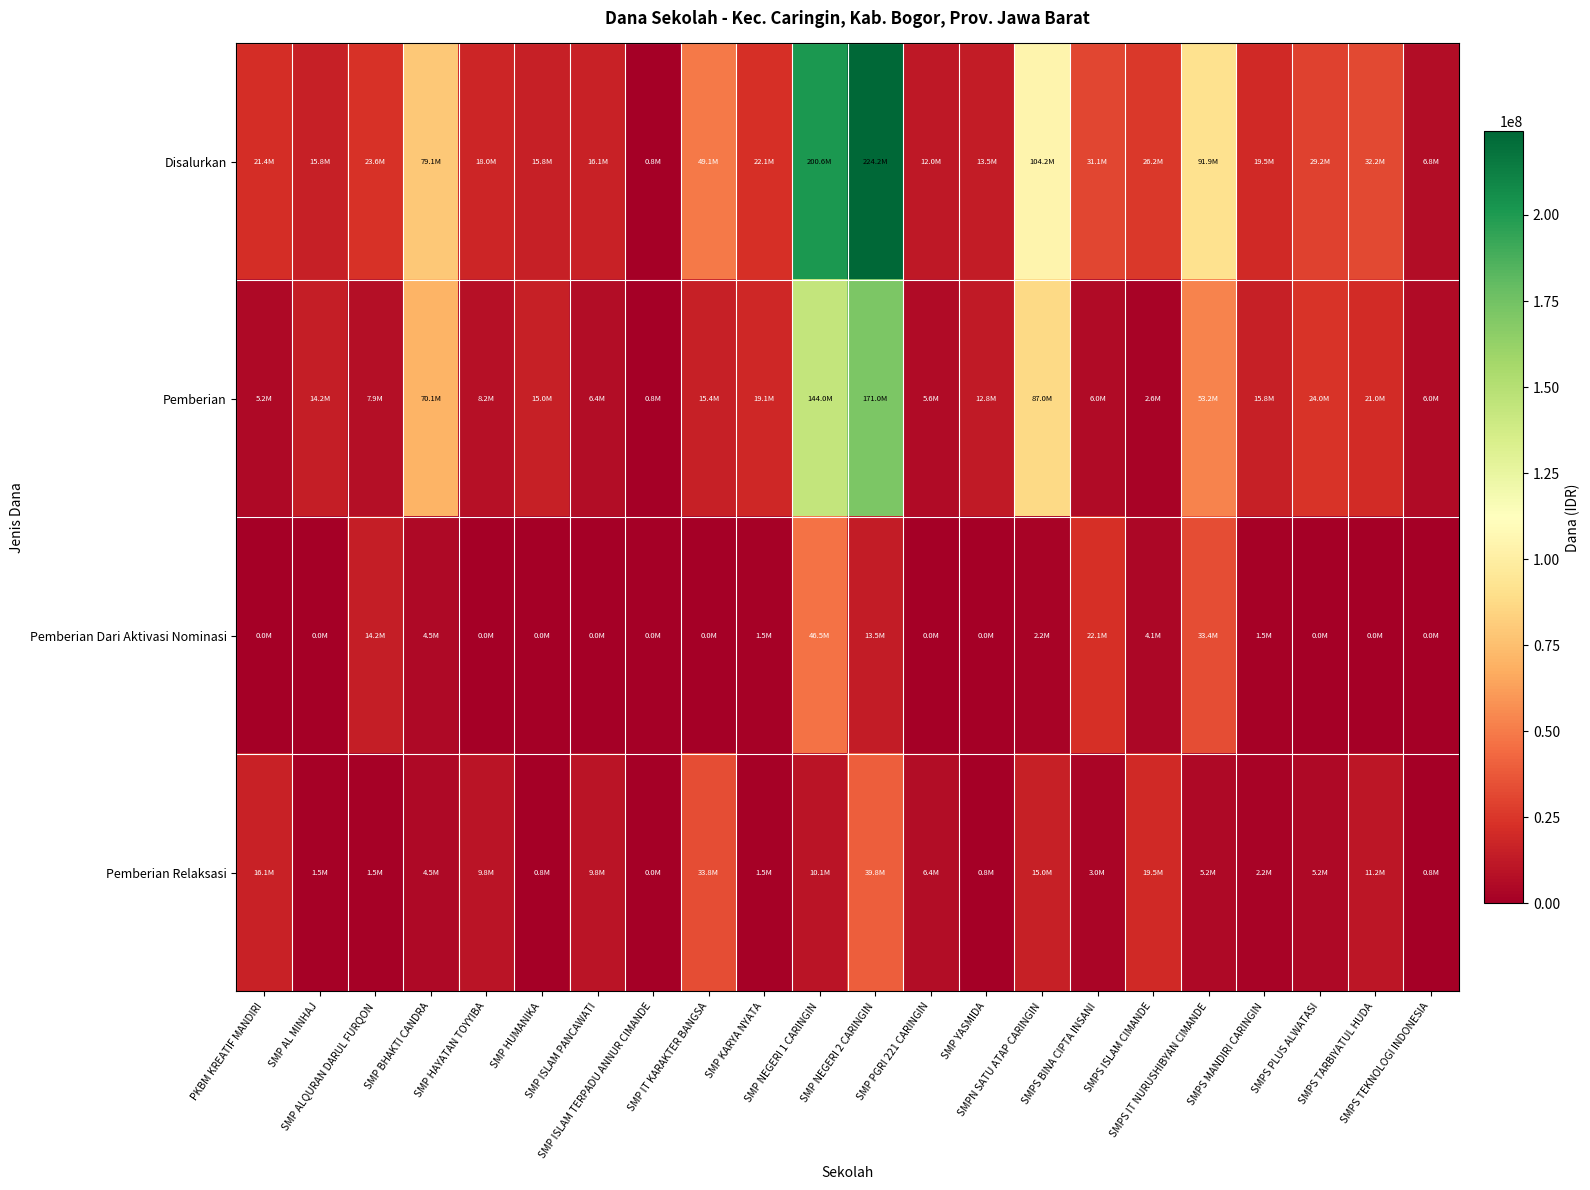

Rank the series by their maximum value, from highest to lowest.

Disalurkan, Pemberian, Pemberian Dari Aktivasi Nominasi, Pemberian Relaksasi